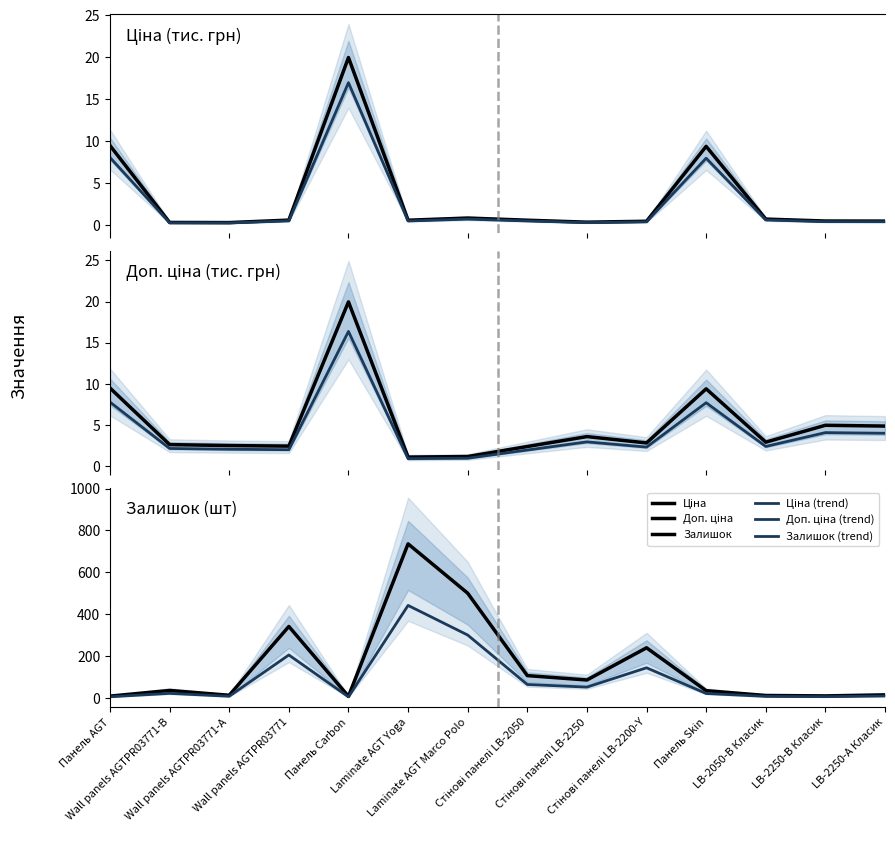

Which has a higher value, LB-2250-А Класик or Wall panels AGTPR03771-B?

LB-2250-А Класик